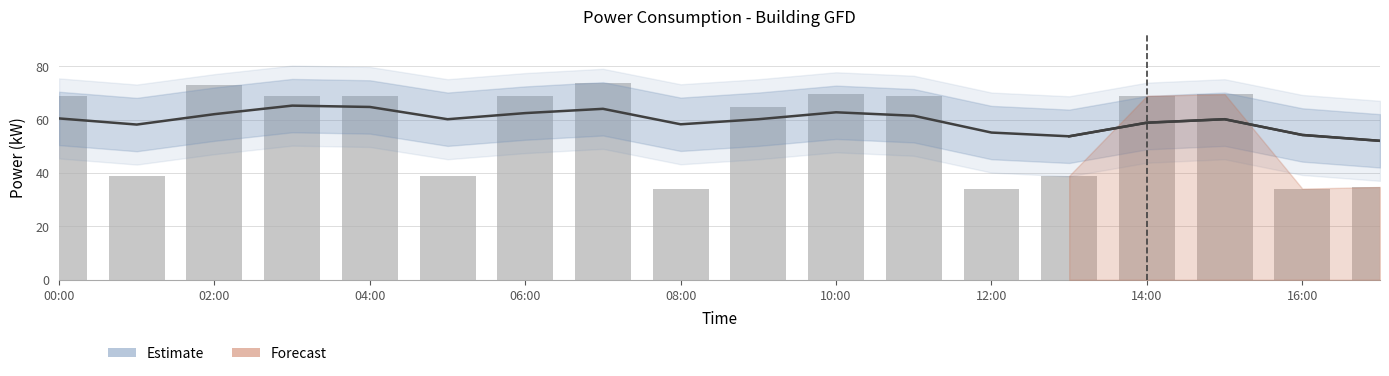

The value of power at 9 is 29.3. True or false?

False